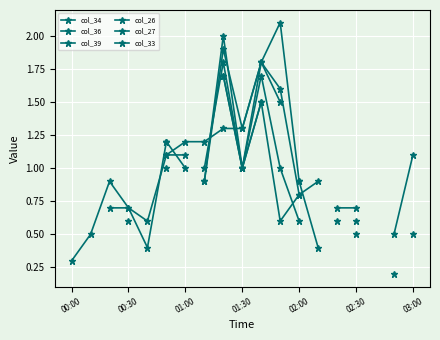

How many interior local peaks does the col_39 series have?

1